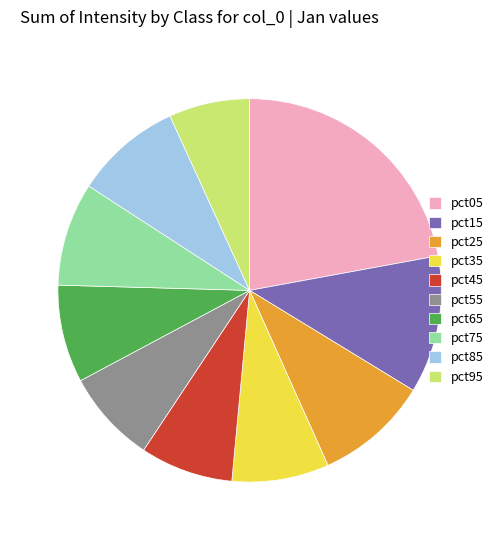

Between pct35 and pct25, which is larger?

pct25